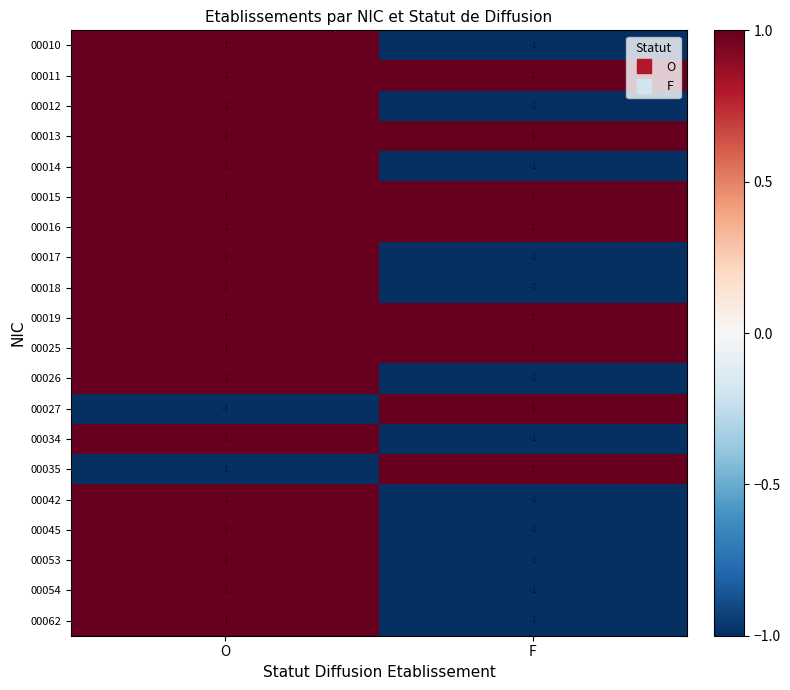

Rank the categories by 00012 value from lowest to highest.

F, O